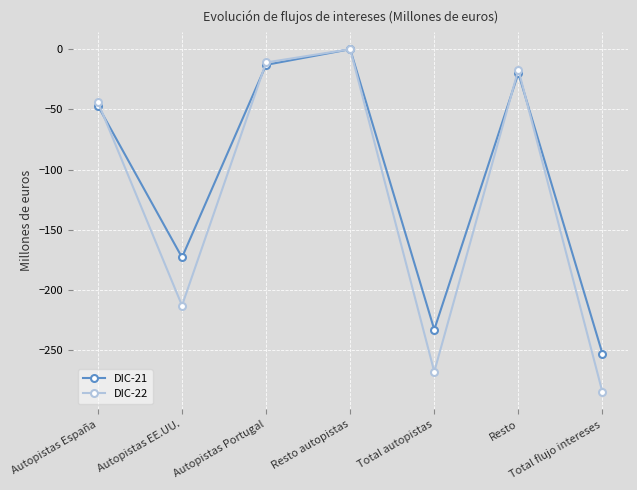

Rank the series by their average value, from highest to lowest.

DIC-21, DIC-22